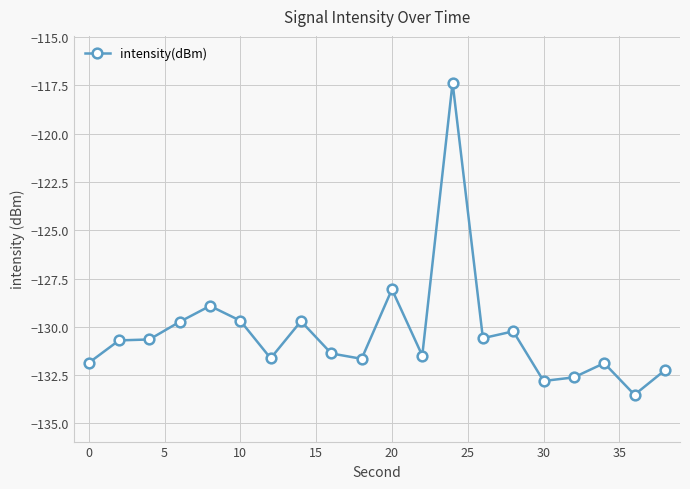

What is the maximum value shown in the chart?

-117.4